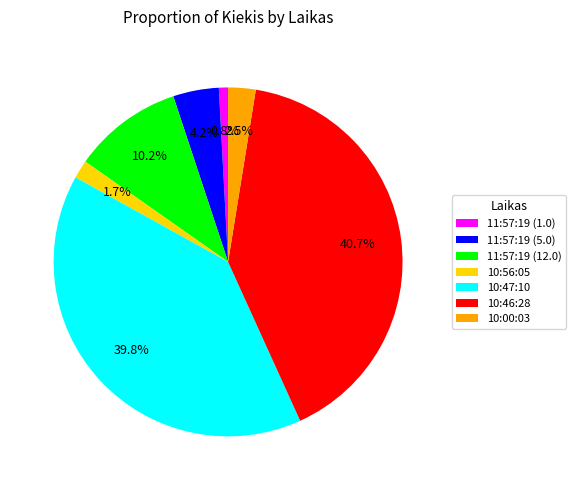

Between 10:46:28 and 11:57:19 (12.0), which is larger?

10:46:28